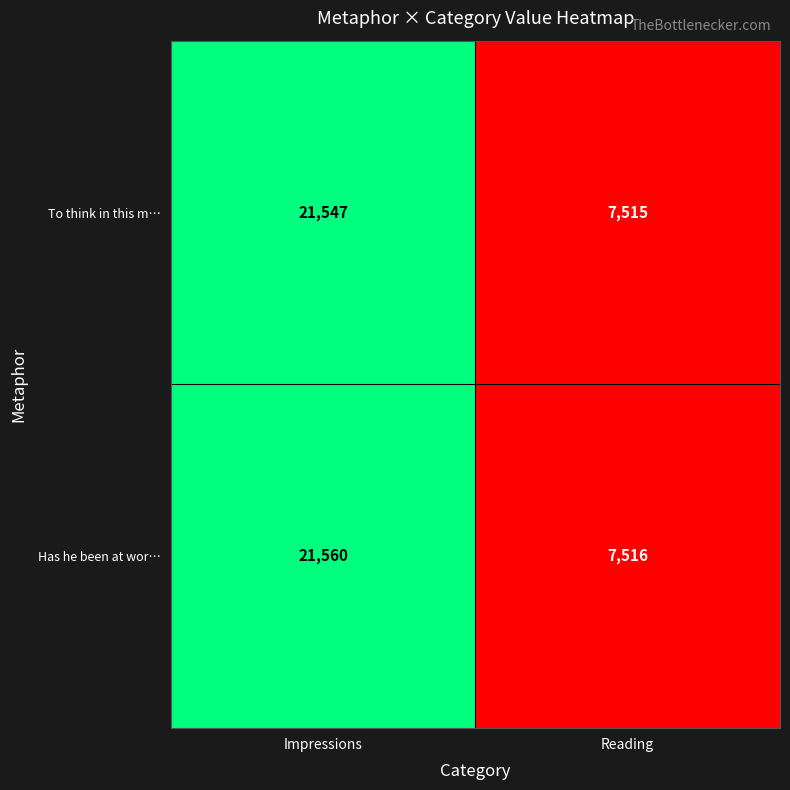

The Has he been at wor… series shows 21560 at Impressions. True or false?

True